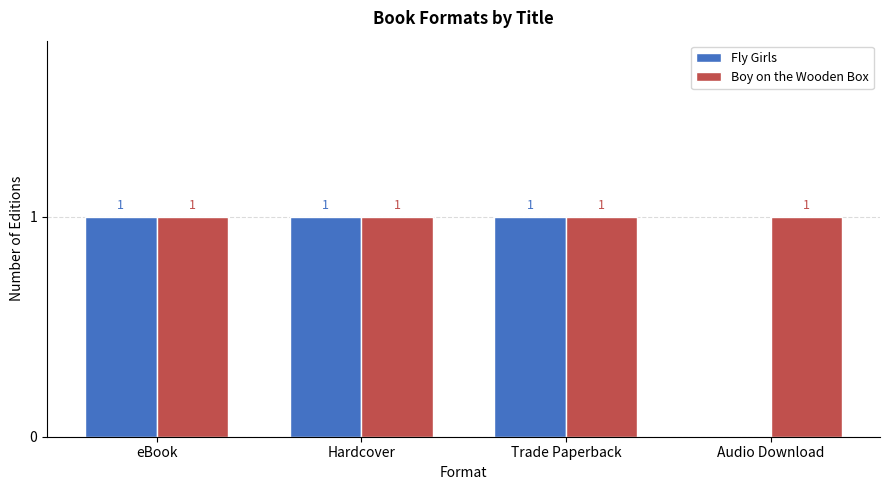

How many Fly Girls values are between 1 and 2?

3